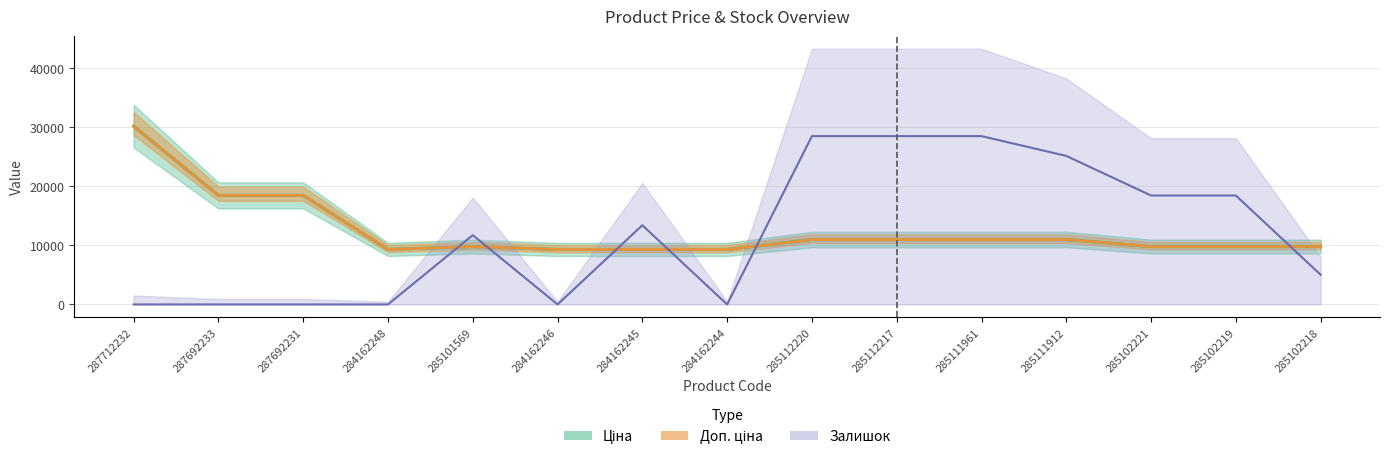

At which label does Ціна first exceed 9775?

287712232